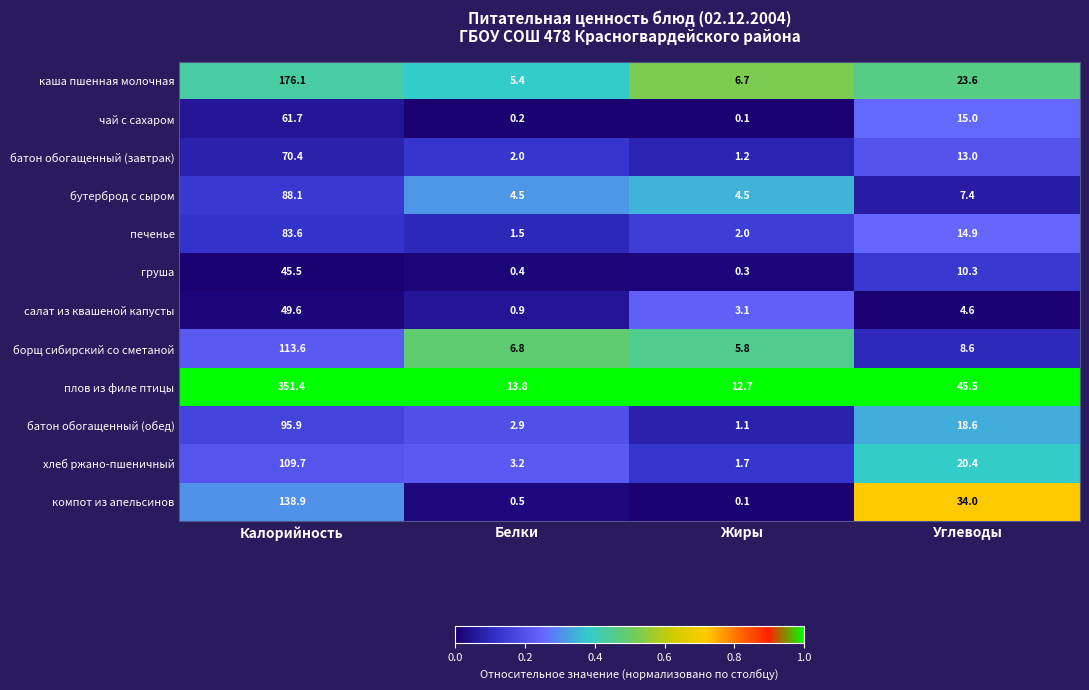

Between Белки and Жиры, which series saw the biggest shift?

салат из квашеной капусты